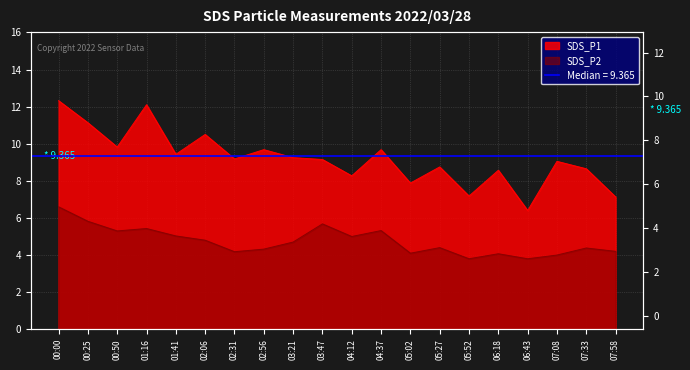

What is the difference between the SDS_P1 values at 02:31 and 05:02?

1.3